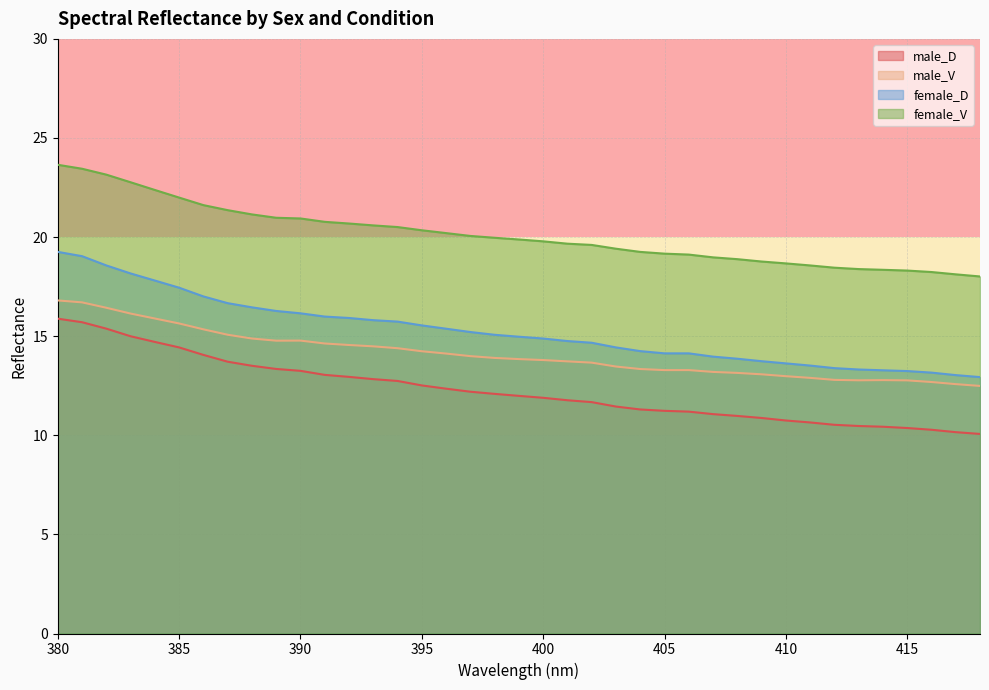

List the labels in order of female_V value, largest first.

380, 381, 382, 383, 384, 385, 386, 387, 388, 389, 390, 391, 392, 393, 394, 395, 396, 397, 398, 399, 400, 401, 402, 403, 404, 405, 406, 407, 408, 409, 410, 411, 412, 413, 414, 415, 416, 417, 418